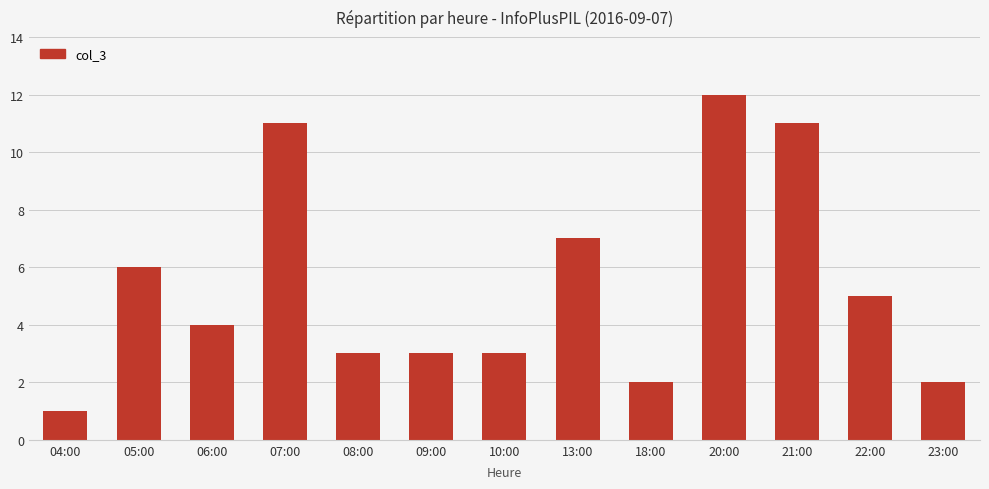

What is the difference between the maximum and second lowest values?

10